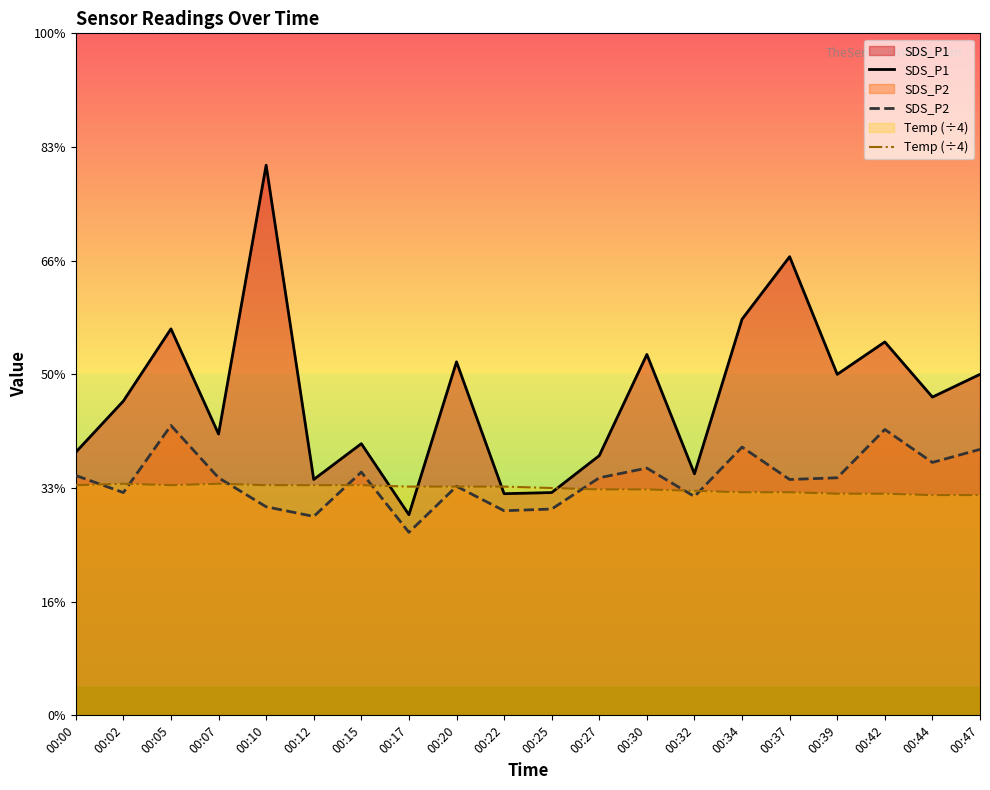

What are all the series names shown in the legend?

SDS_P1, SDS_P2, Temp (÷4)